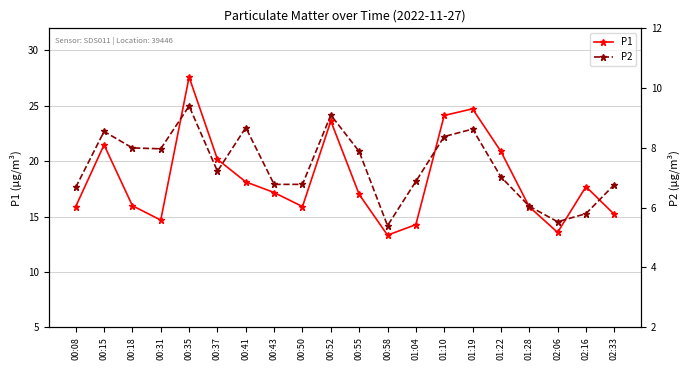

Where is P2 nearest to the value 7?

01:22